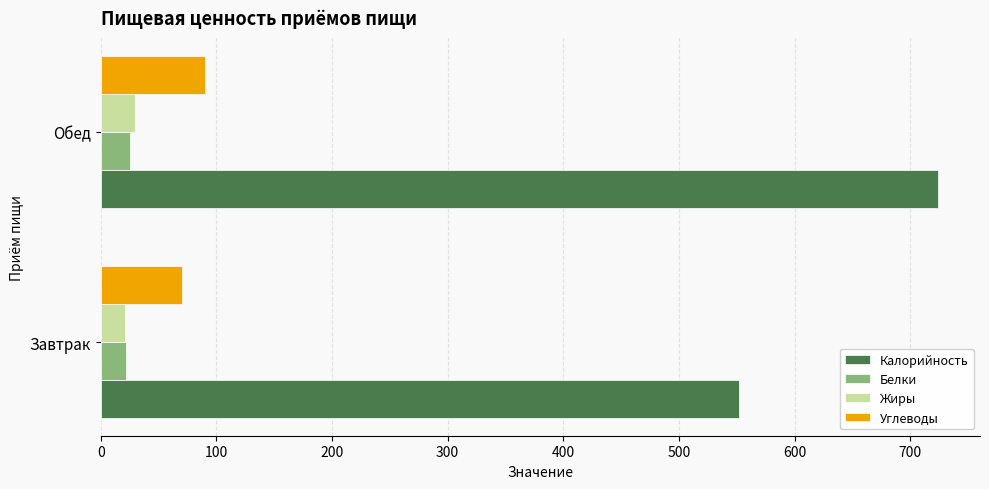

Is it true that Калорийность equals 965 at Обед?

False